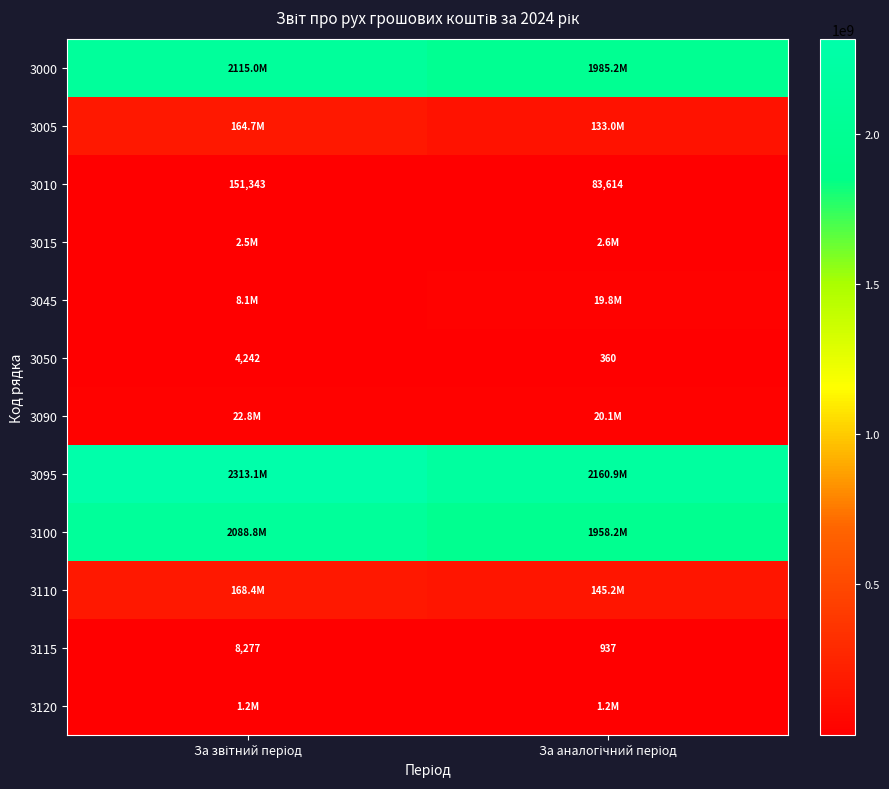

What is the maximum value for 3010?

151343